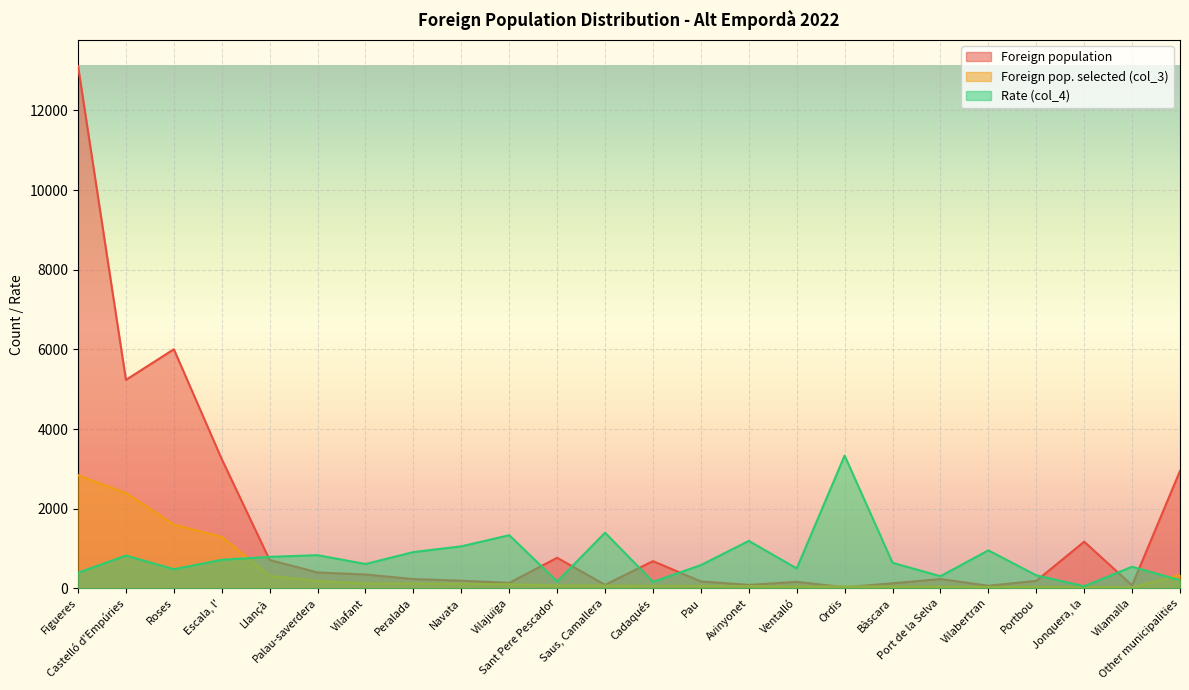

How many series are shown in this chart?

3